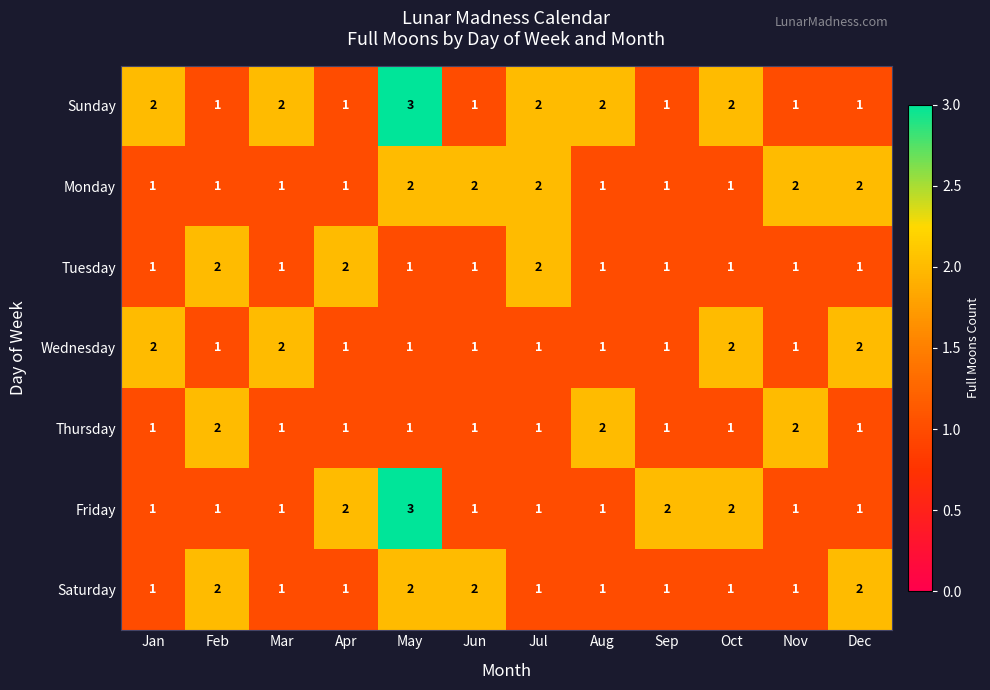

Is the value of Sunday at Feb greater than the value of Monday at Nov?

No